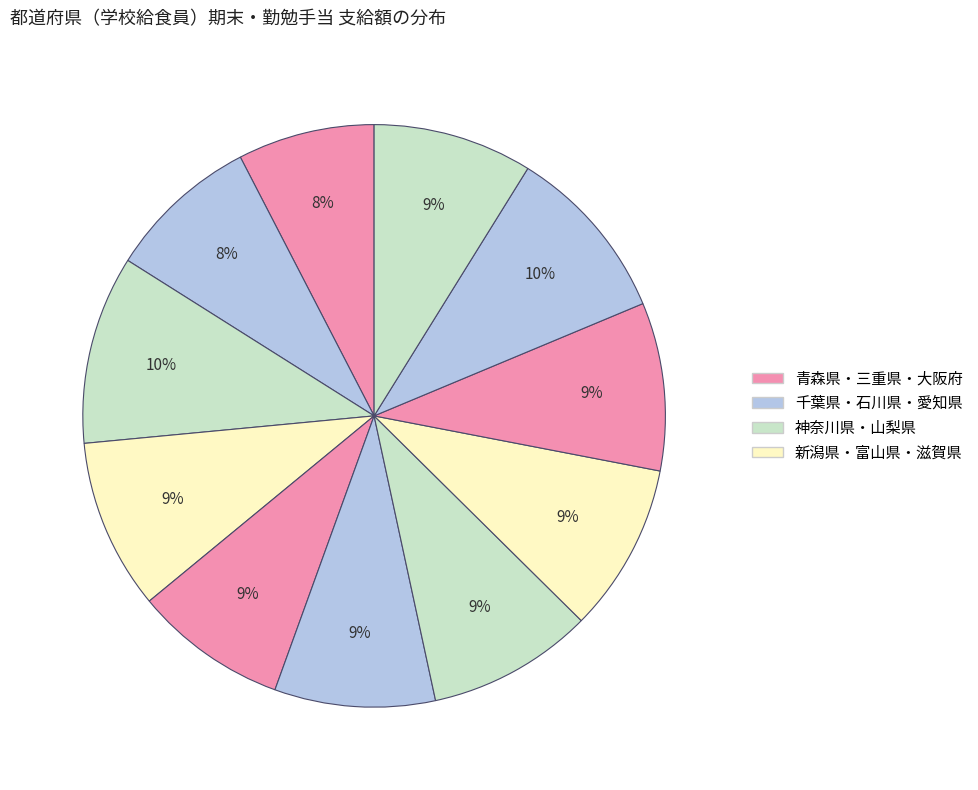

How many segments does this pie chart have?

11